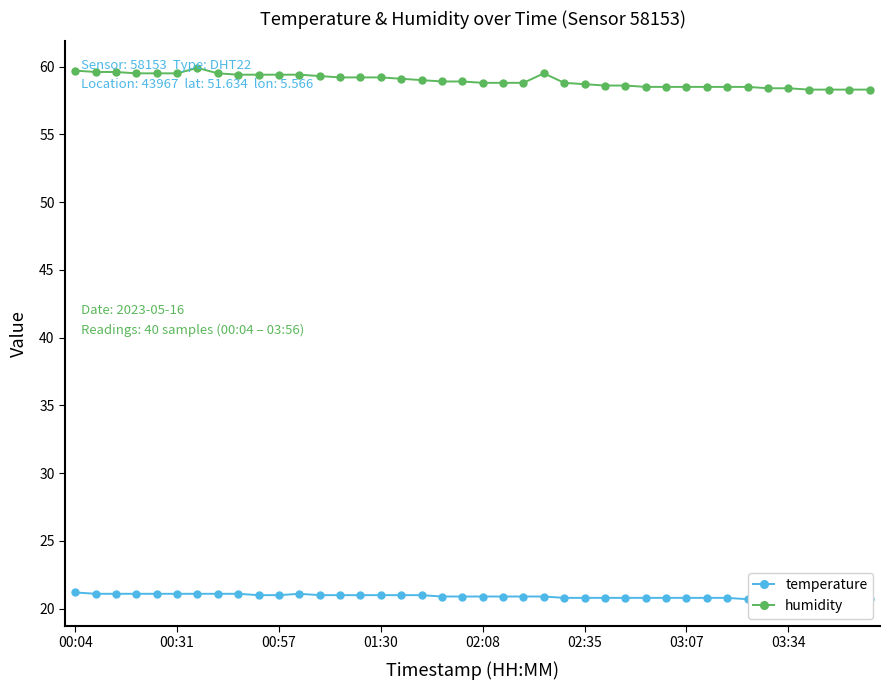

Is this an area chart (filled region under the line)?

No